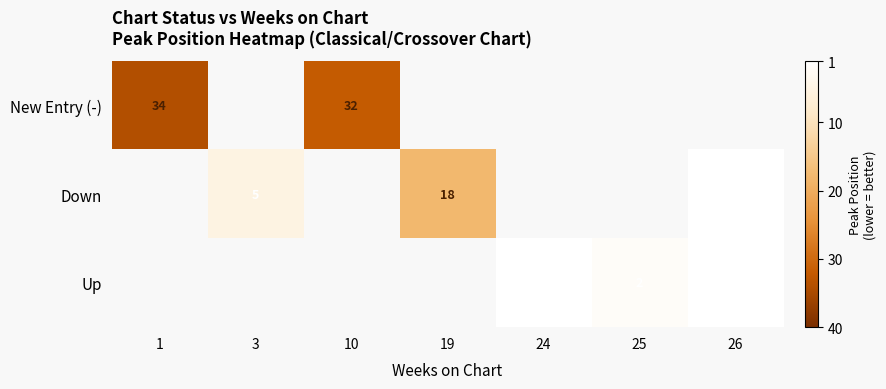

How many positive values does the Down series have?

3